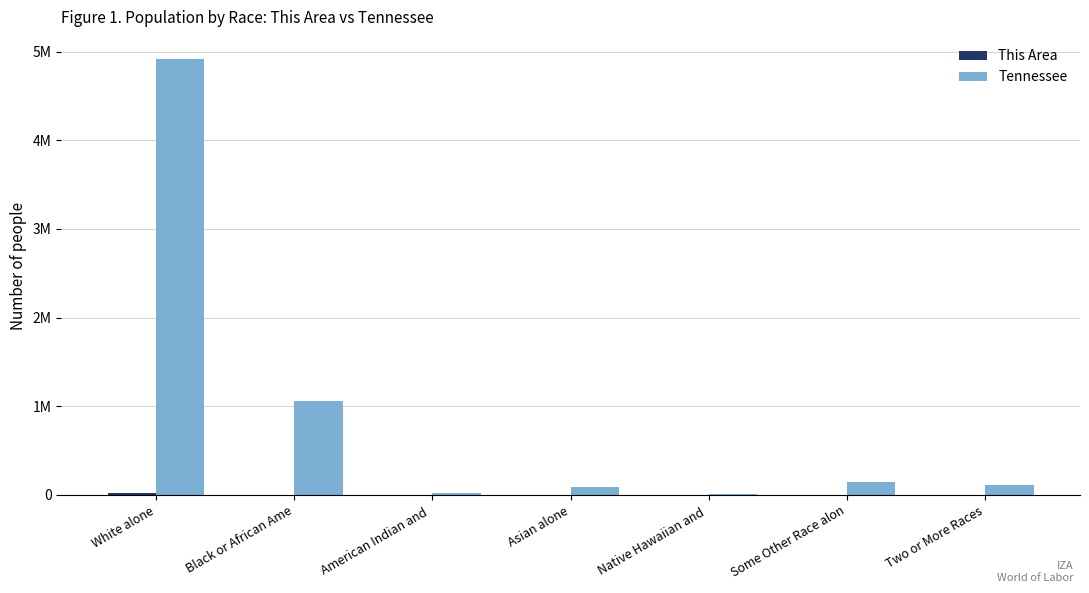

Reading left to right, list all the values displayed in this chart.

This Area: White alone=24951	Black or African Ame=653	American Indian and =125	Asian alone=81	Native Hawaiian and =10	Some Other Race alon=258	Two or More Races=456
Tennessee: White alone=4921948	Black or African Ame=1057315	American Indian and =19994	Asian alone=91242	Native Hawaiian and =3642	Some Other Race alon=141955	Two or More Races=110009